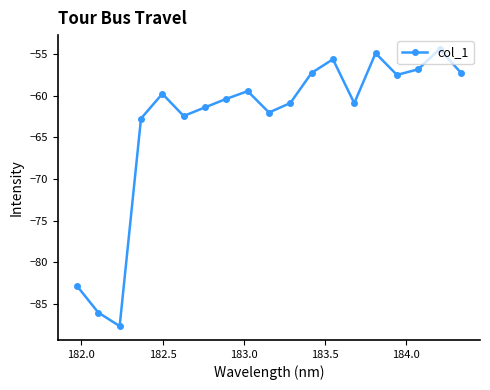

How many interior local valleys (lower than both neighbors) does the data have?

5